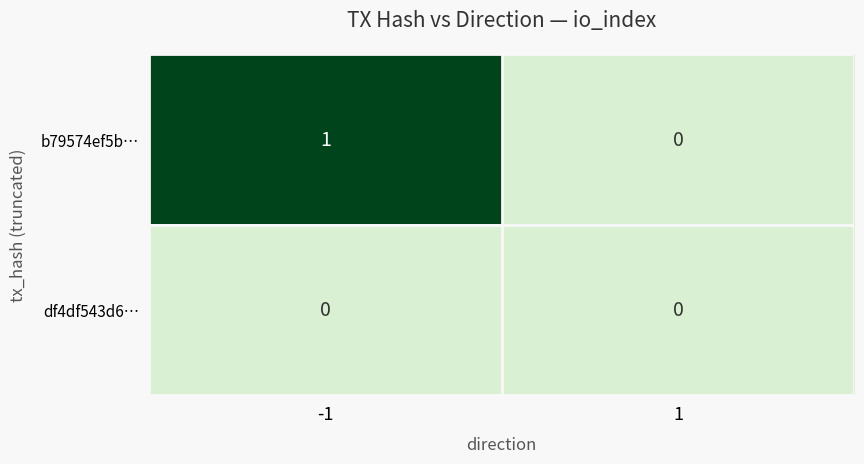

What is the maximum value shown in the chart?

1